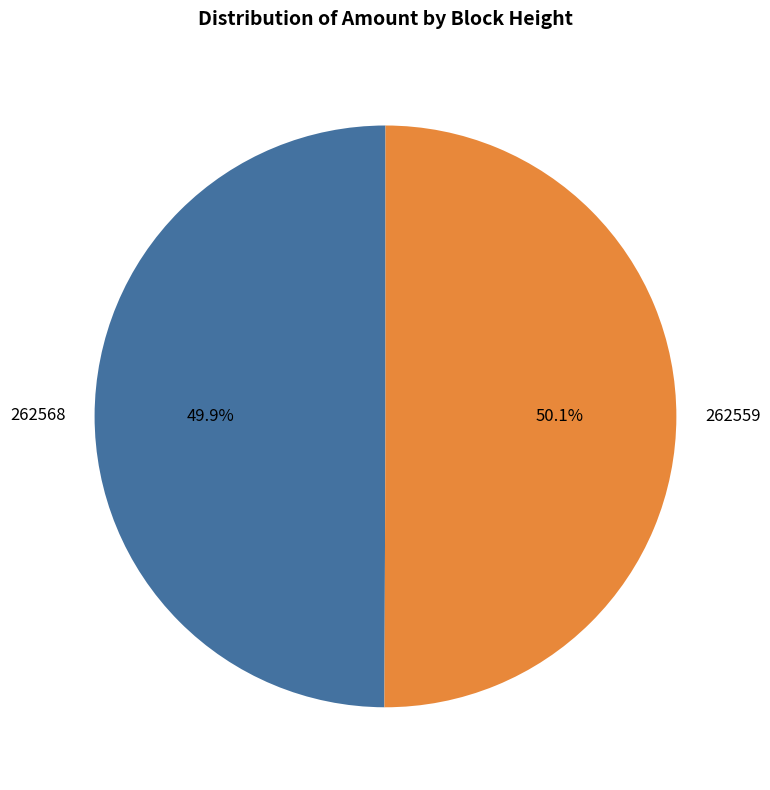

What is the total percentage of 262559 and 262568?

100.0%